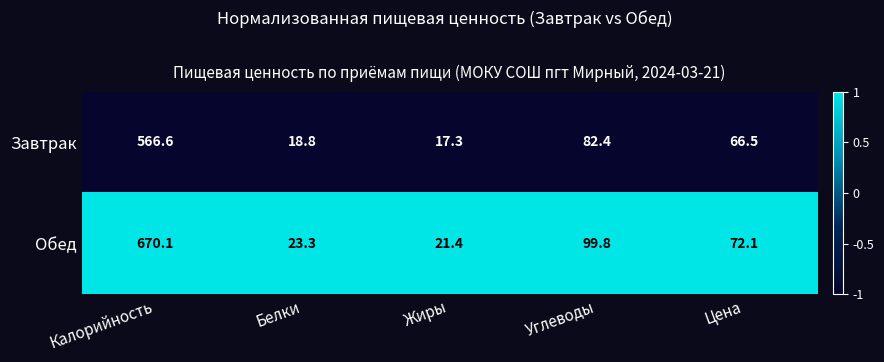

Is it true that Обед equals 72.1 at Цена?

True